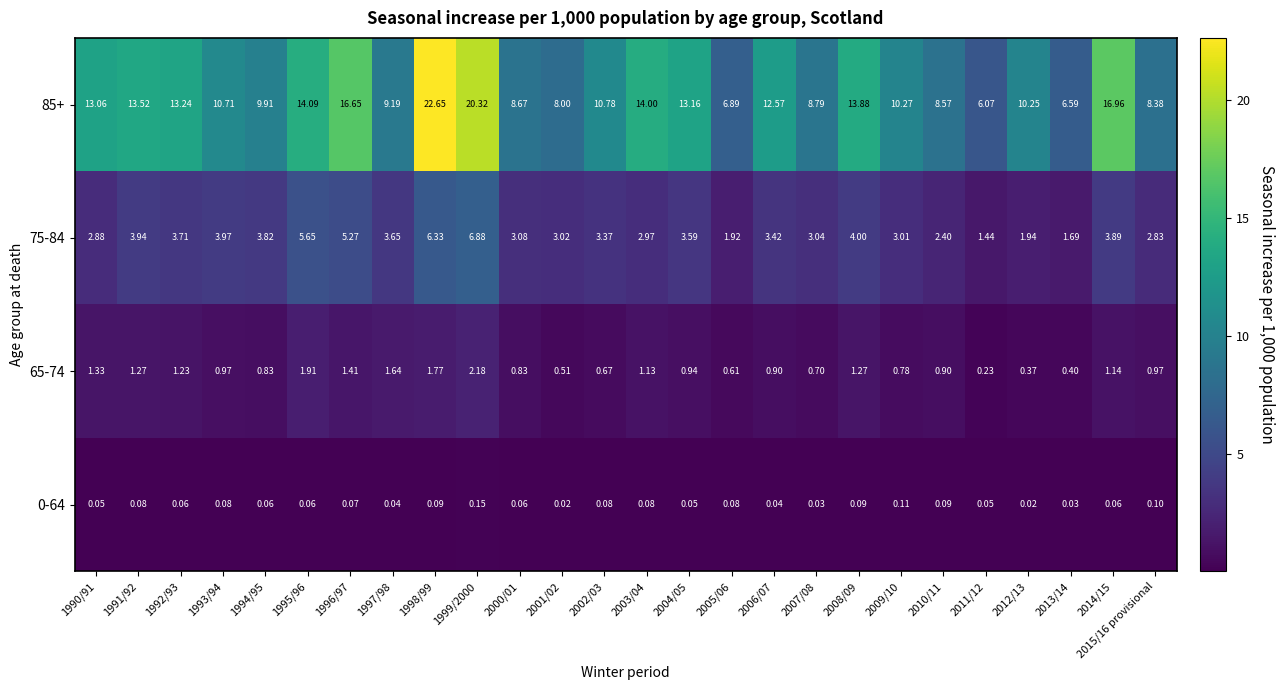

Is the value of 0-64 at 2002/03 greater than the value of 85+ at 2003/04?

No